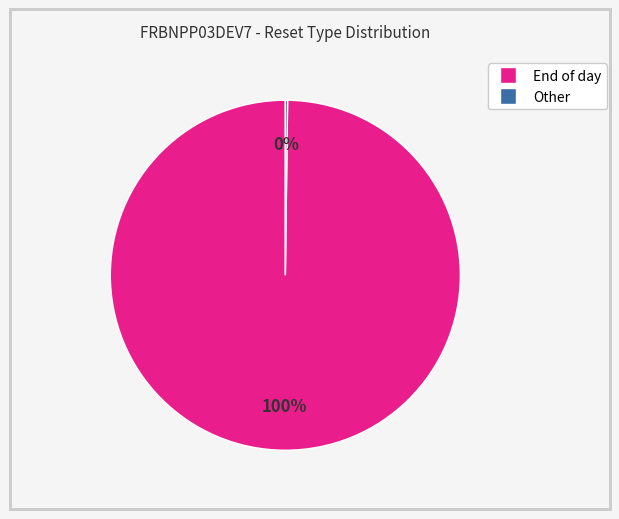

Which slice is the largest?

End of day